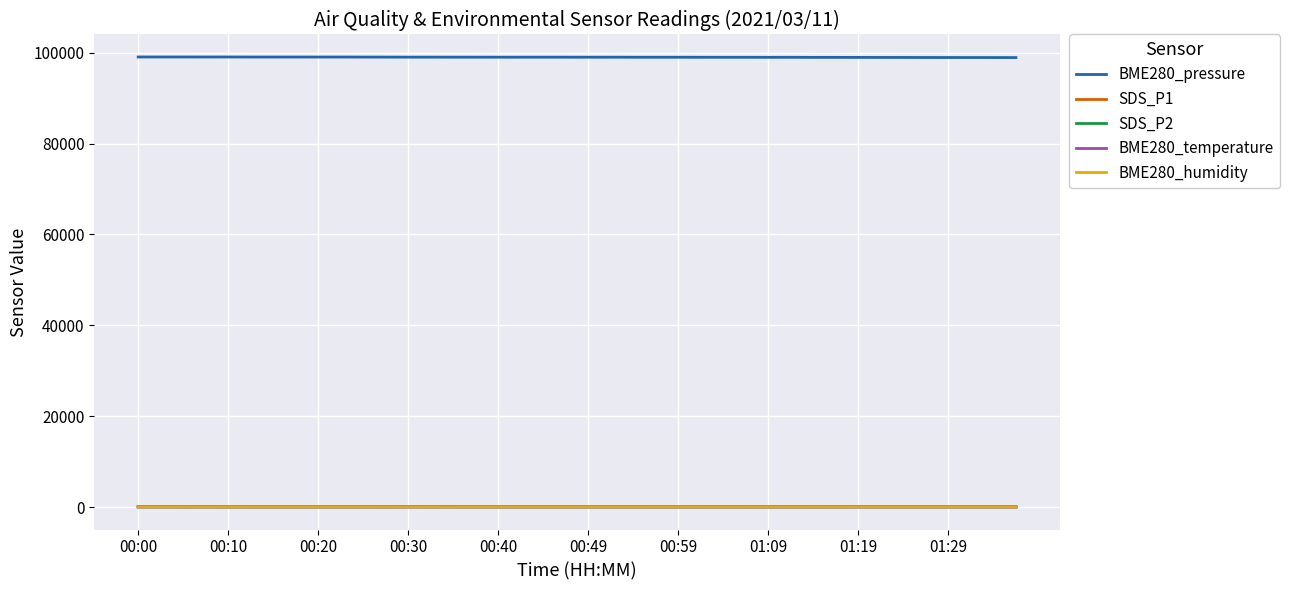

True or false: BME280_humidity has more than 1 points higher than both neighbors.

True